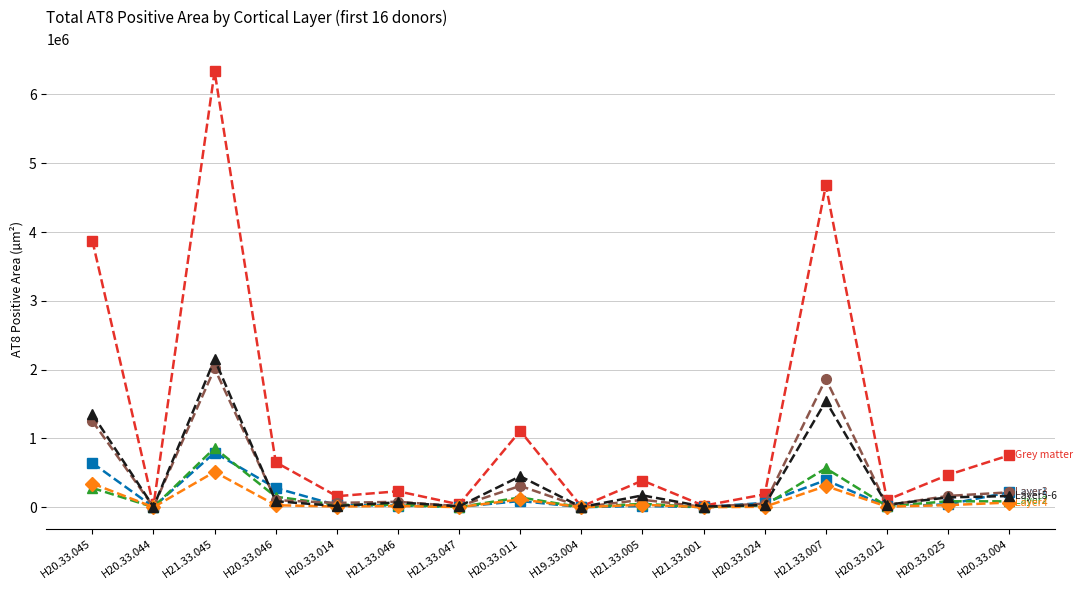

What is the total value across all series at H21.33.045?

12673910.8